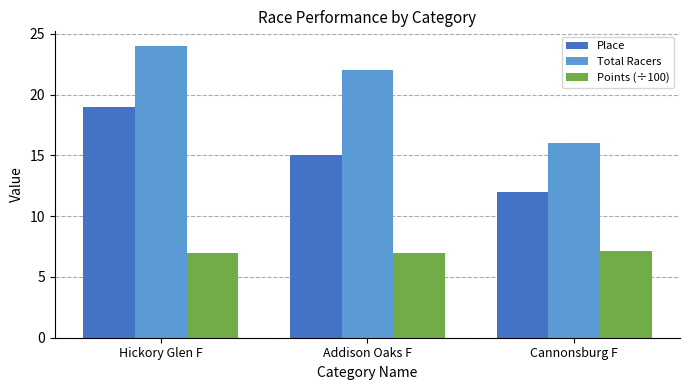

Which series has the largest range (max minus min)?

Total Racers